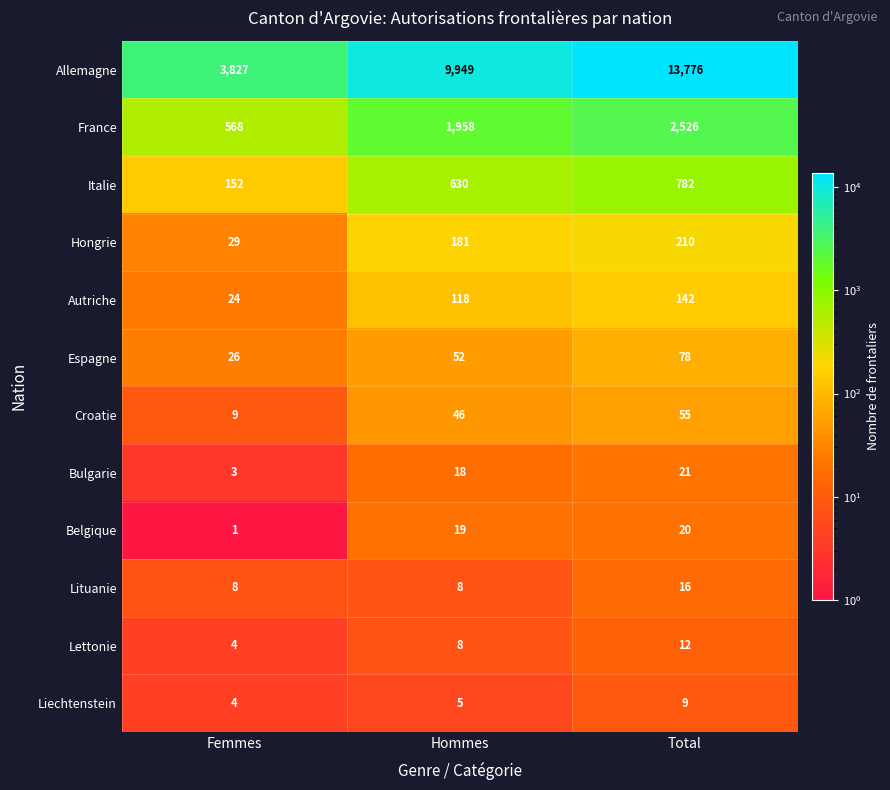

How many Lettonie values are between 4 and 12?

3